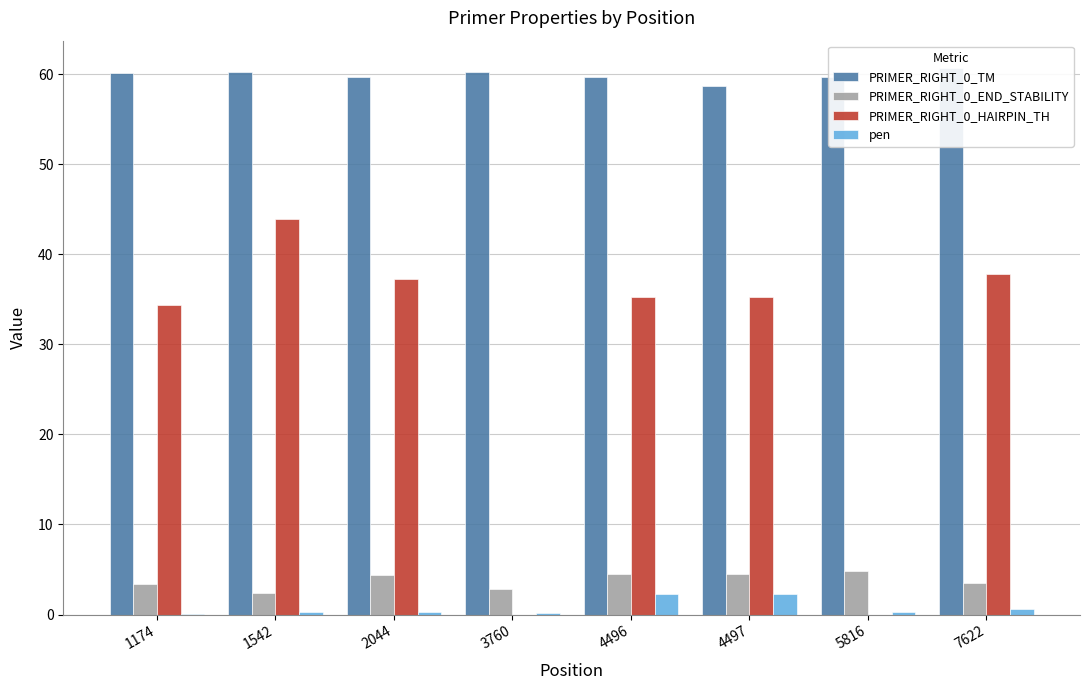

At which label is pen closest to 1?

7622